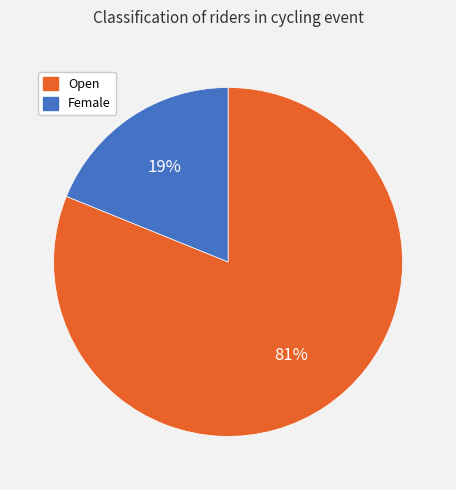

The Female slice represents 19% of the pie. True or false?

True